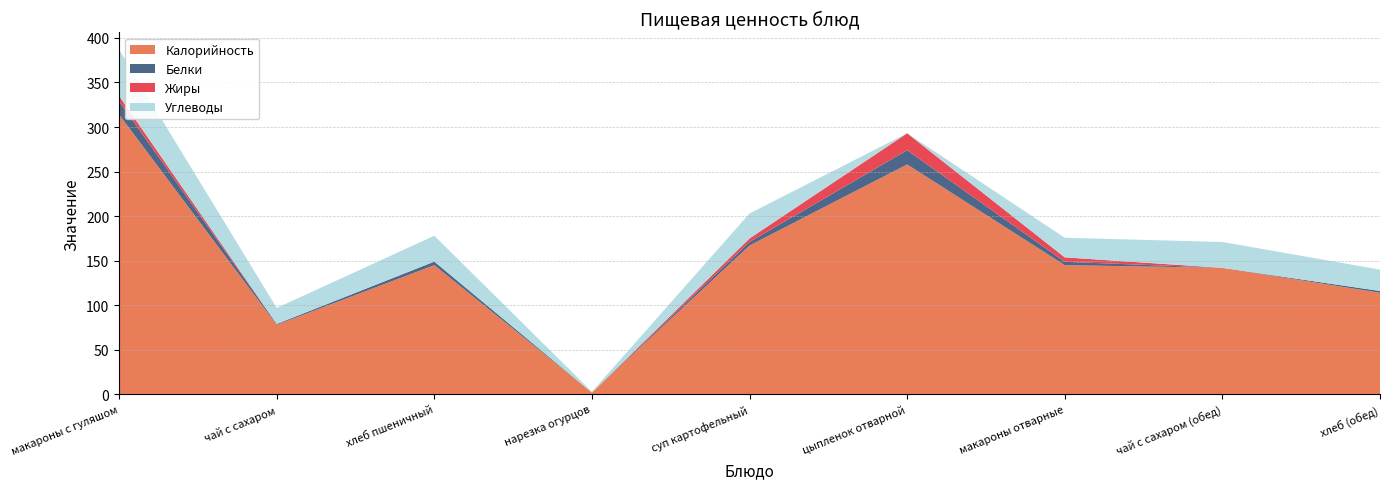

Reading left to right, transcribe all the data shown in this chart.

Калорийность: 314.0	78.0	145.0	2.0	167.0	258.0	145.0	142.0	114.0
Белки: 15.0	1.0	4.0	0.0	4.0	16.0	3.8	0.0	2.0
Жиры: 6.0	0.0	0.0	0.0	4.0	19.0	5.0	0.0	0.0
Углеводы: 52.0	18.0	29.0	1.0	28.0	0.0	22.0	29.0	24.0